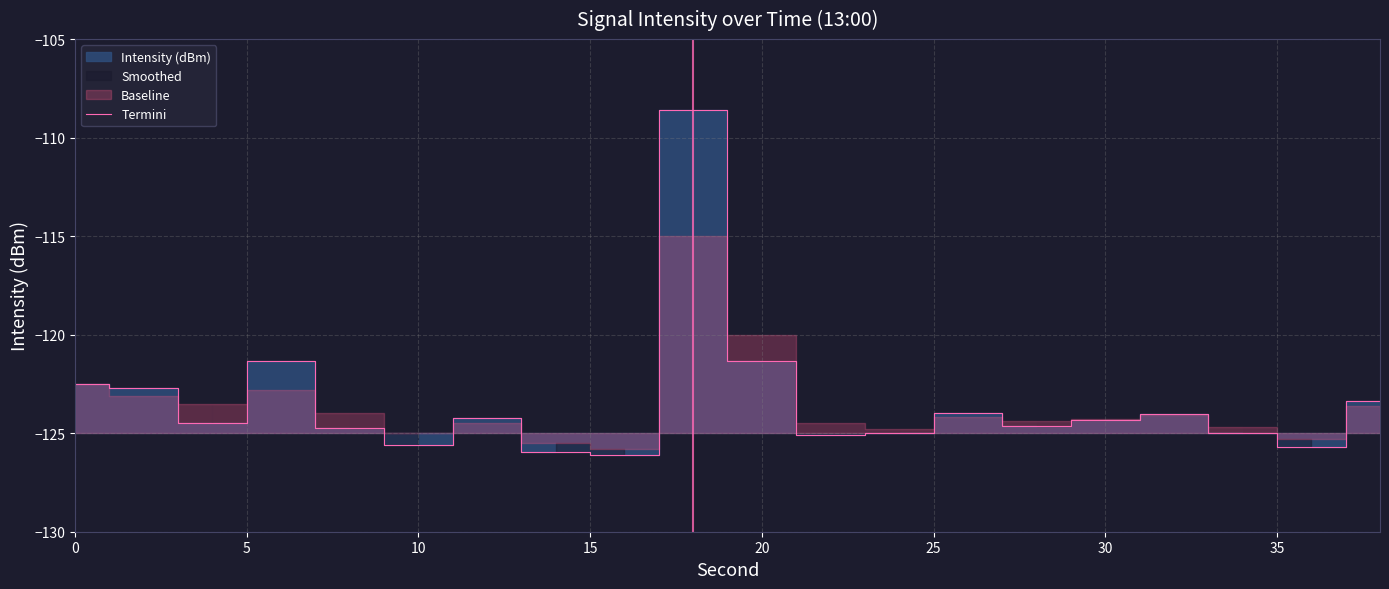

What is the smallest value displayed?

-126.1